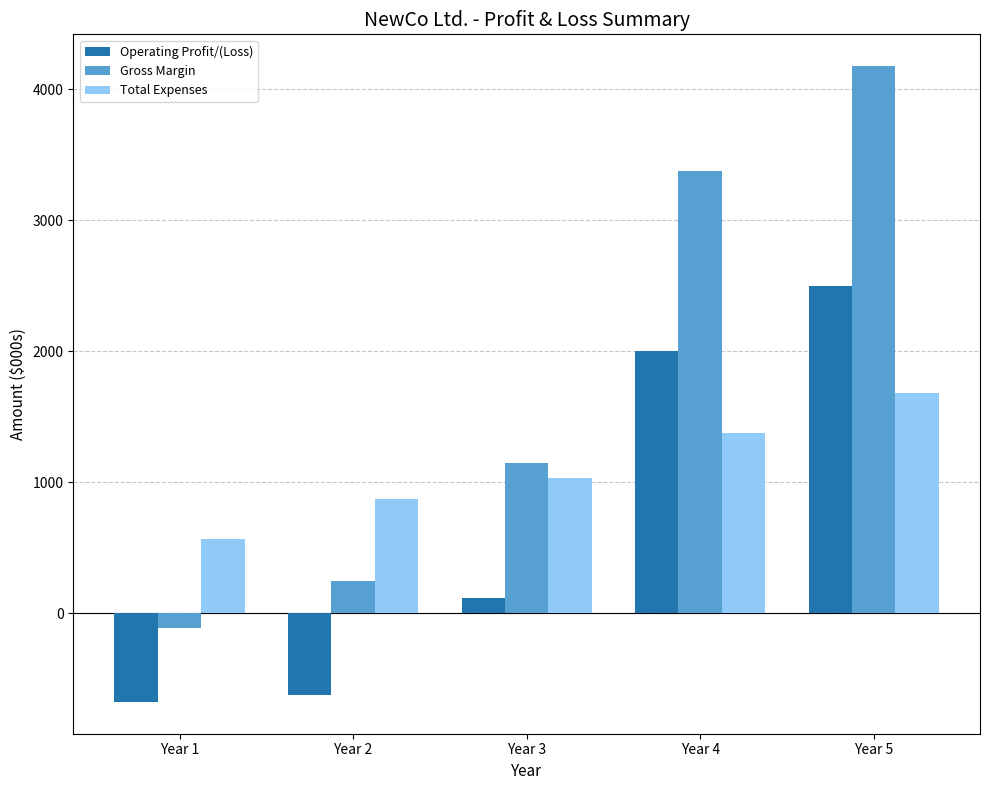

Does the chart contain any negative values?

Yes